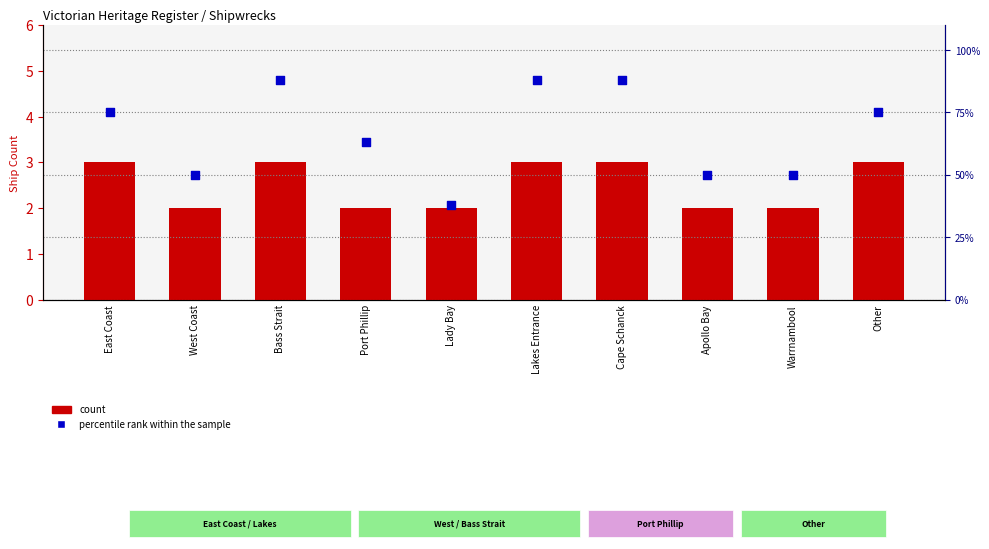

Which series has the largest total across all categories?

percentile rank within the sample